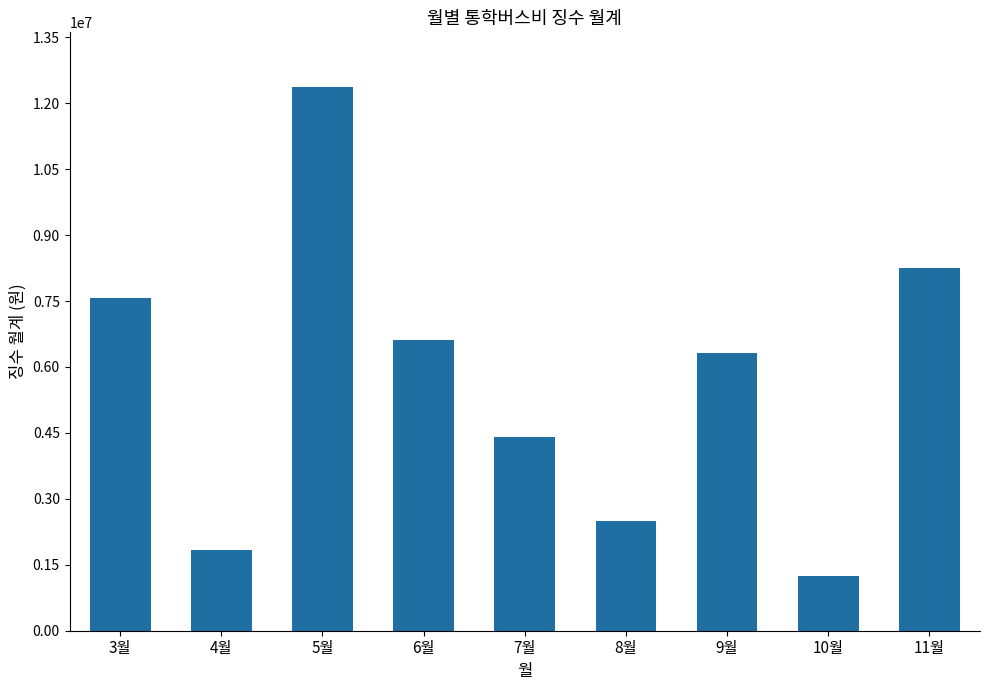

At which category does the chart reach its peak across all series?

5월